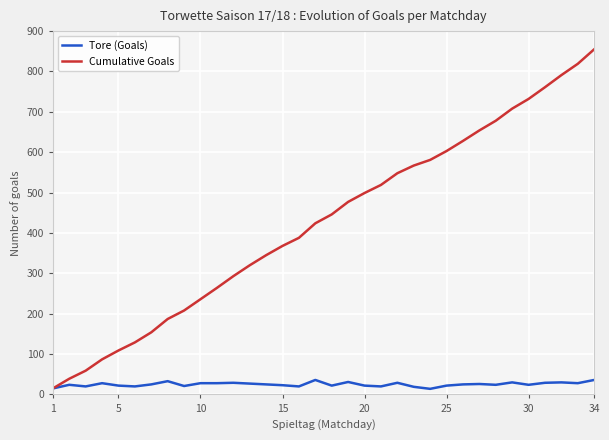

Rank the series by their maximum value, from highest to lowest.

Cumulative Goals, Tore (Goals)